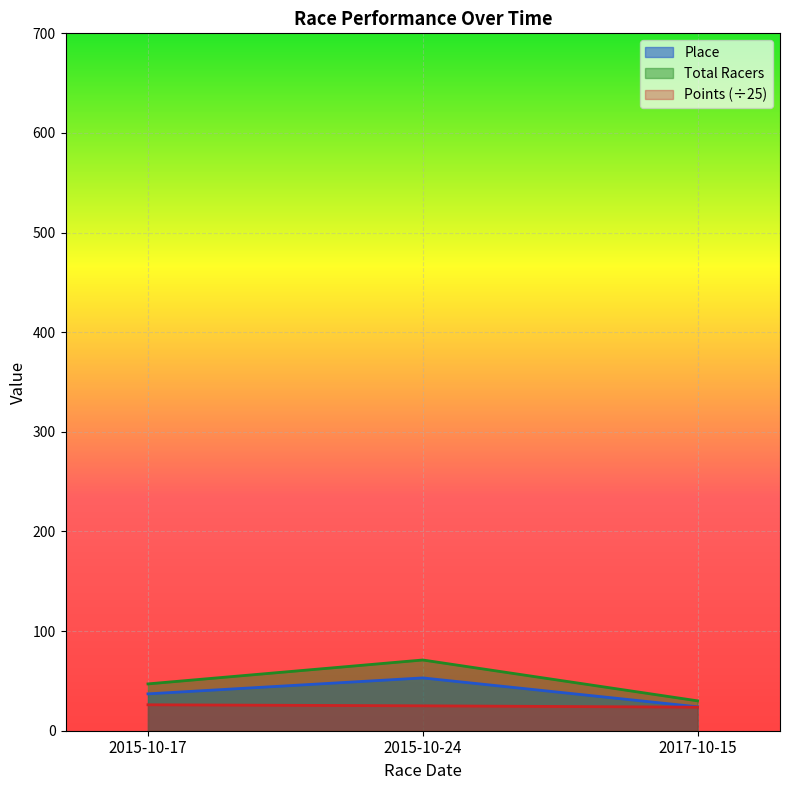

Rank the series by their average value, from lowest to highest.

Points (÷25), Place, Total Racers